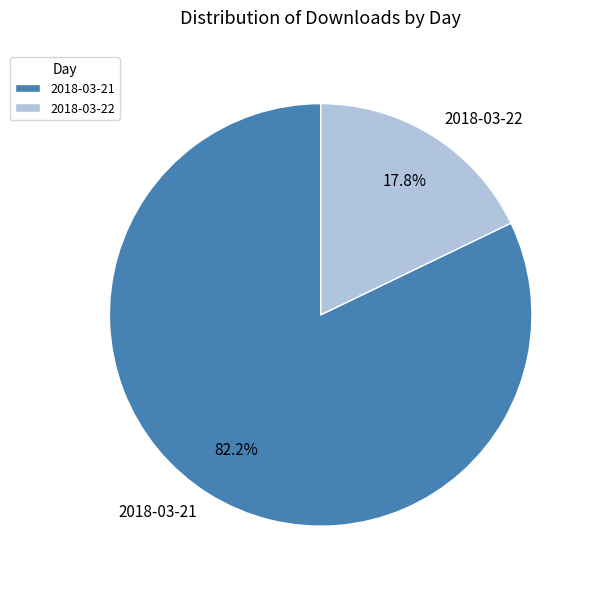

The 2018-03-22 slice represents 18% of the pie. True or false?

True